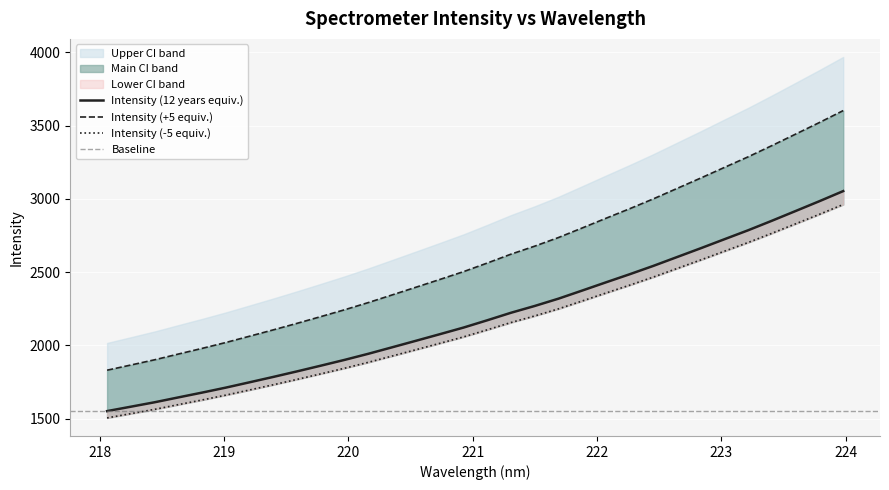

What is the ratio of the value at 223.9802 to the value at 218.2508?

1.9